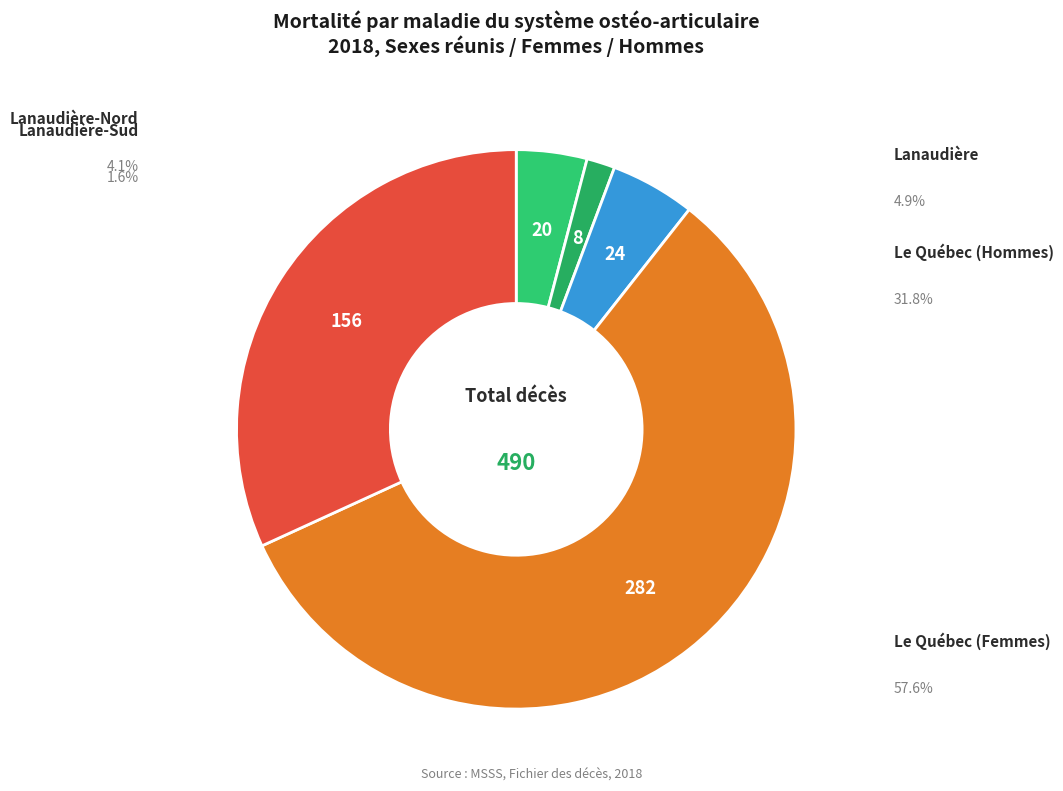

To the nearest percent, what is the difference between the largest and smallest slice percentages?

56%